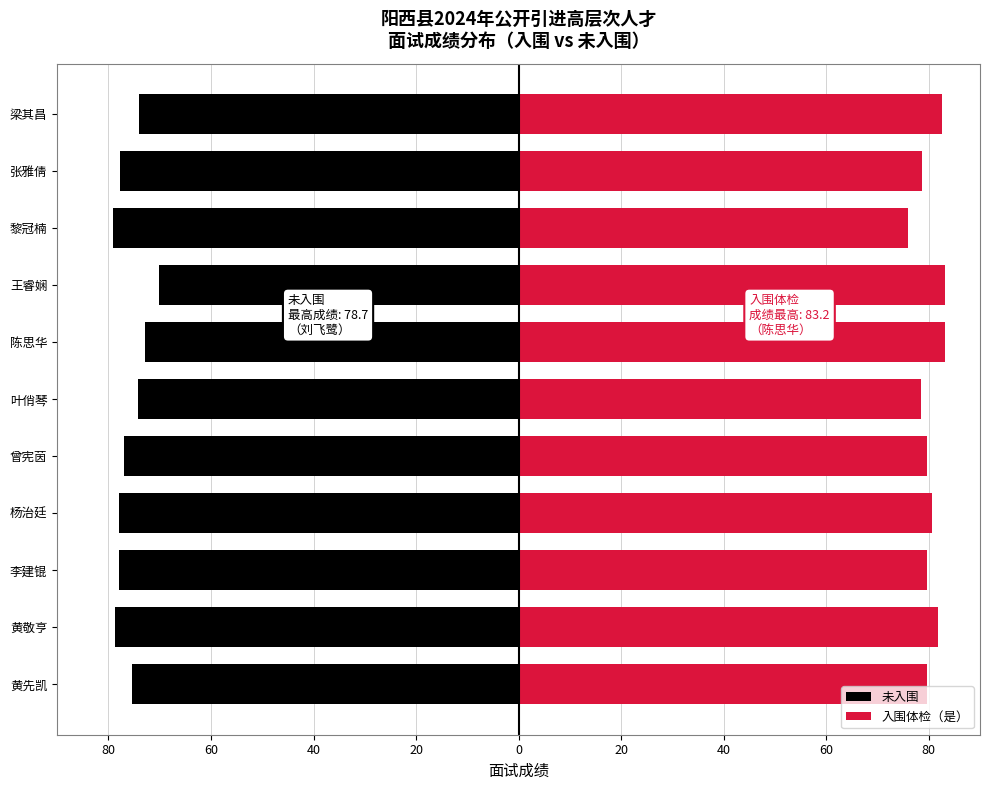

Rank the series by their average value, from lowest to highest.

未入围, 入围体检（是）